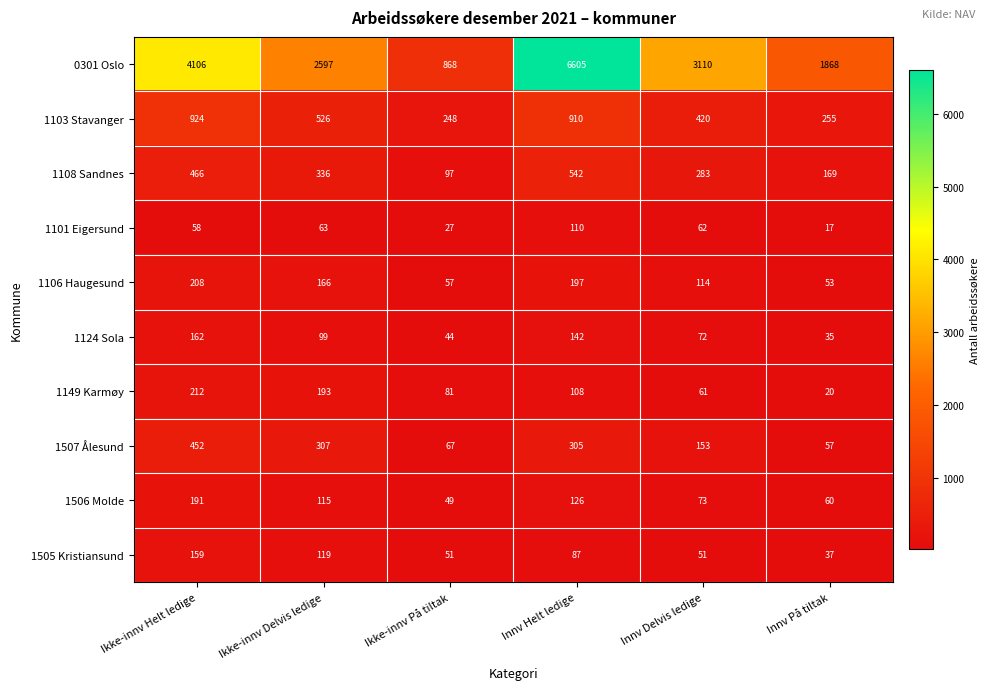

What is the spread (max minus min) of values at Innv På tiltak?

1851